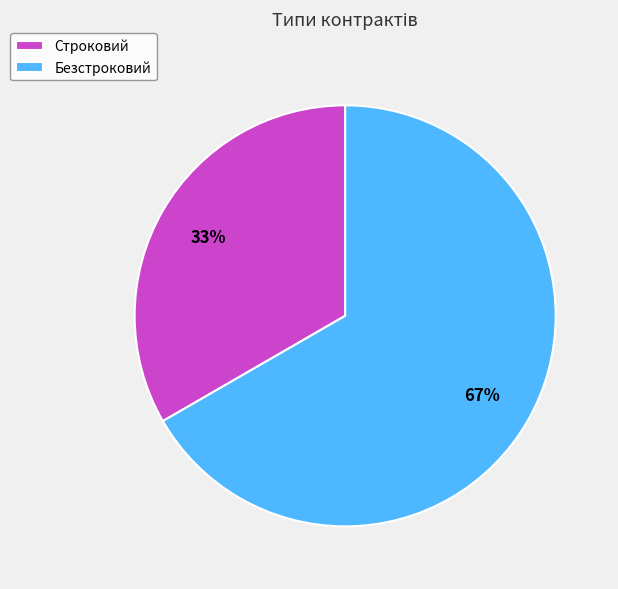

Approximately how many times larger is the value at Безстроковий compared to Строковий?

2.0